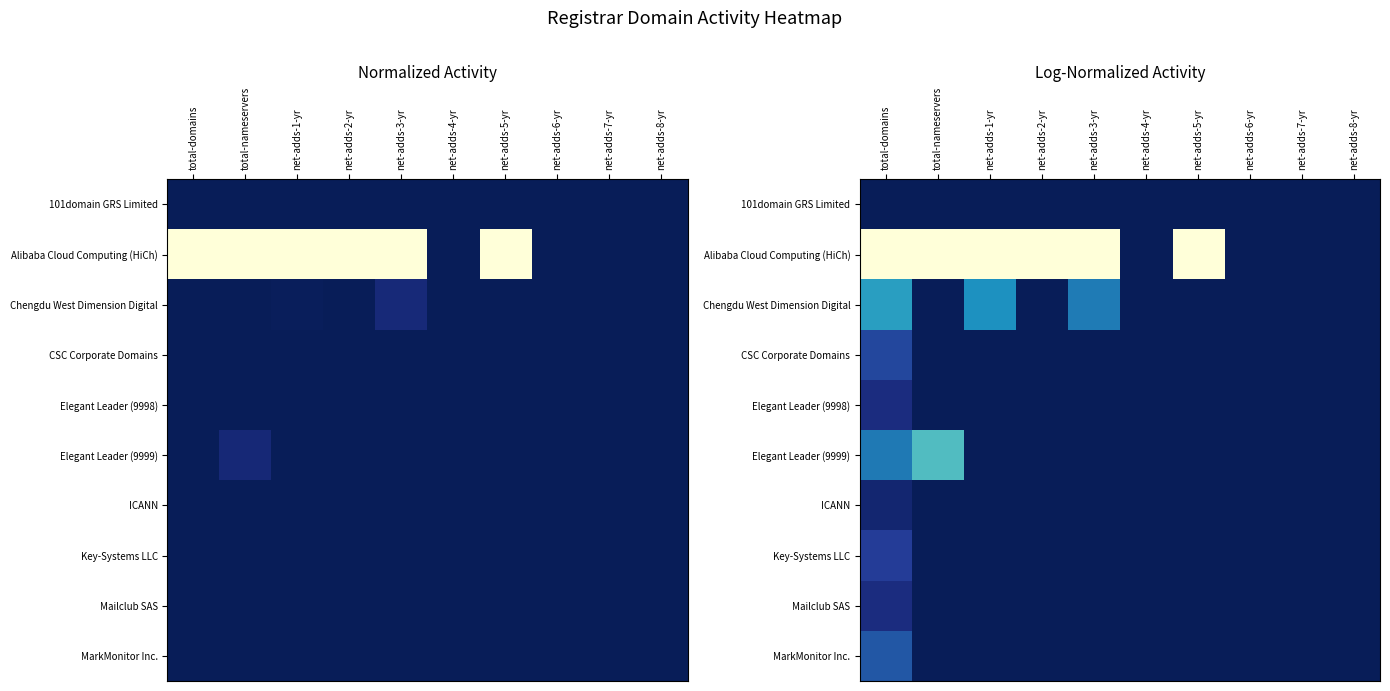

Is it true that Chengdu West Dimension Digital equals -0.3 at net-adds-5-yr?

False